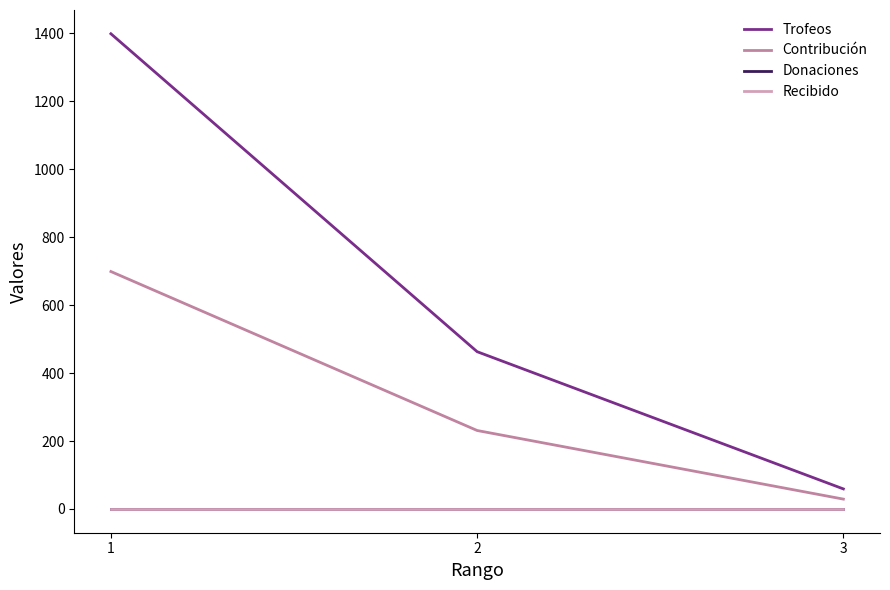

Does the chart have visible grid lines?

No